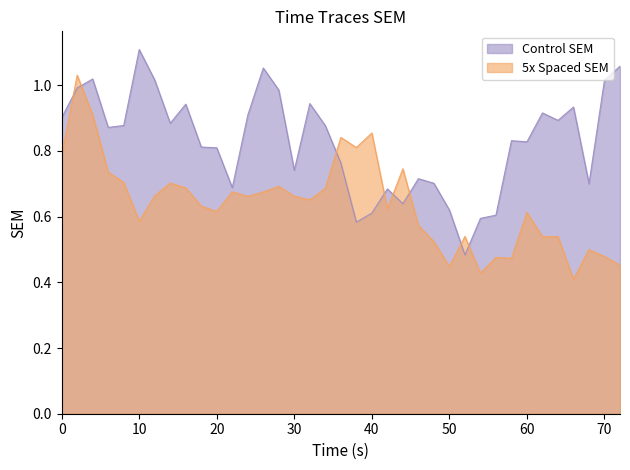

How many lines are shown in the chart?

2